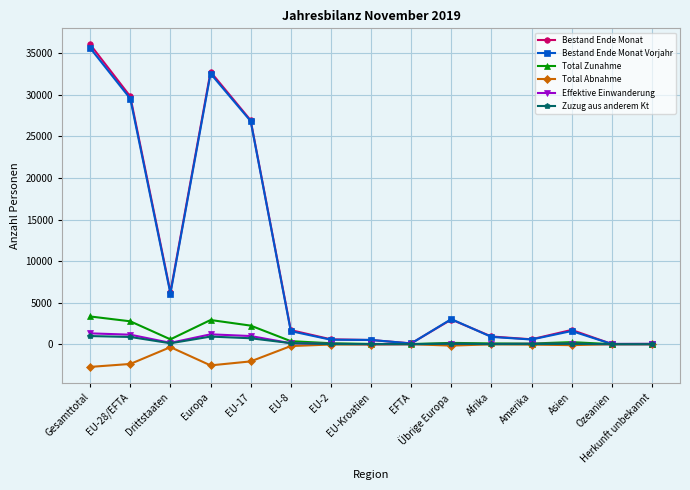

Where is Bestand Ende Monat Vorjahr nearest to the value 17834?

EU-17